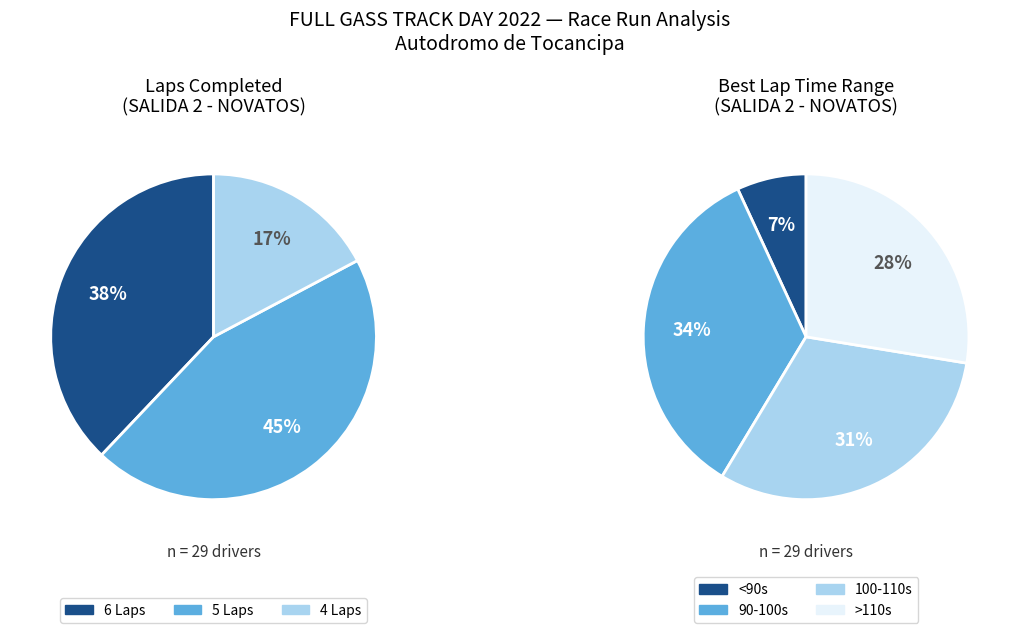

Does any single category account for the majority?

No